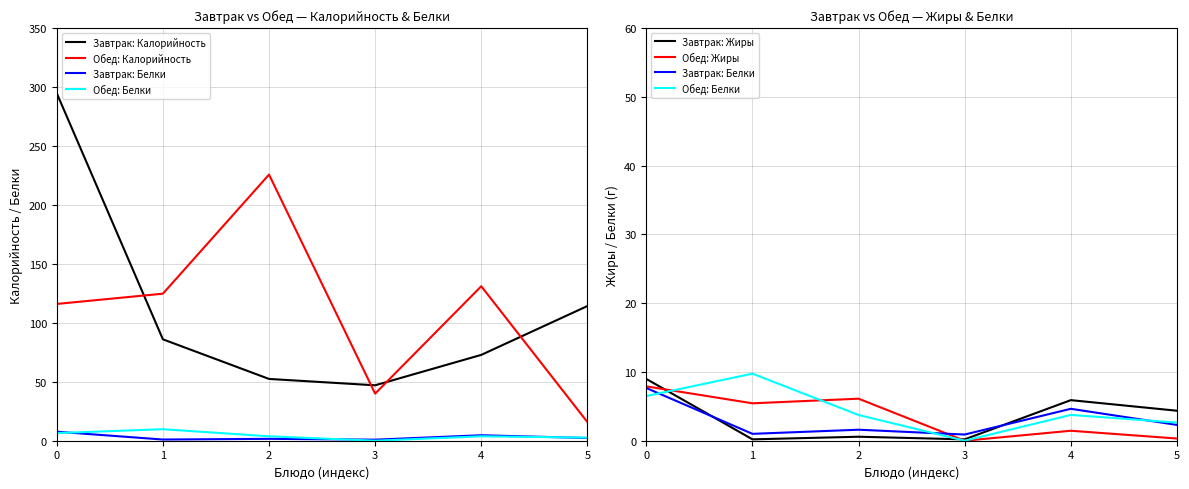

At 5, list the series in order from largest to smallest.

Завтрак: Калорийность, Обед: Калорийность, Завтрак: Жиры, Обед: Белки, Завтрак: Белки, Обед: Жиры